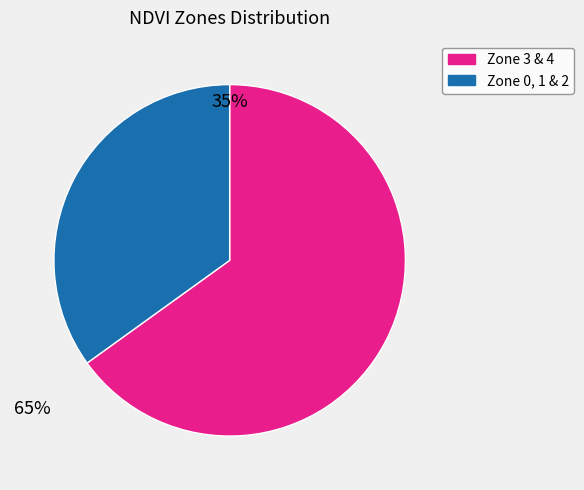

Which has a higher value, Zone 3 & 4 or Zone 0, 1 & 2?

Zone 3 & 4